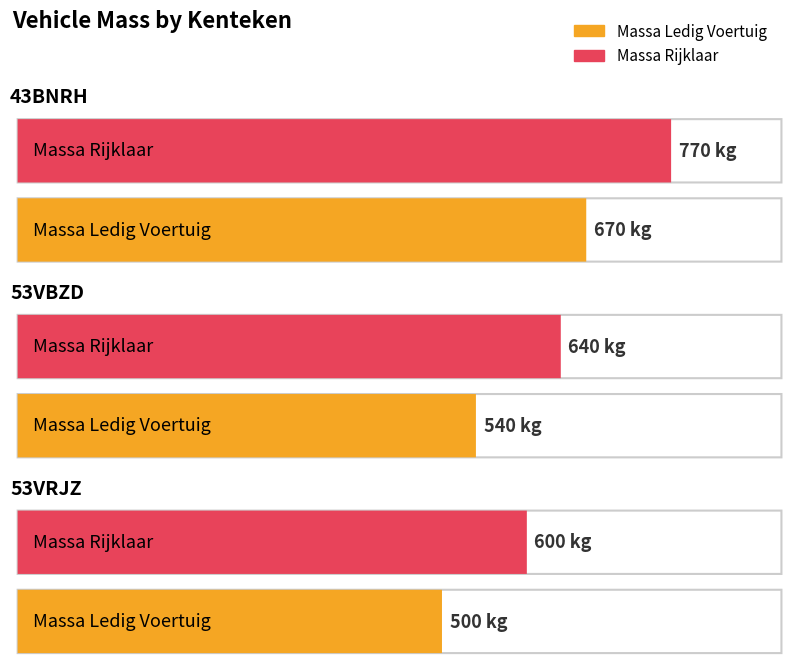

Which series has the widest spread of values?

massa_ledig_voertuig